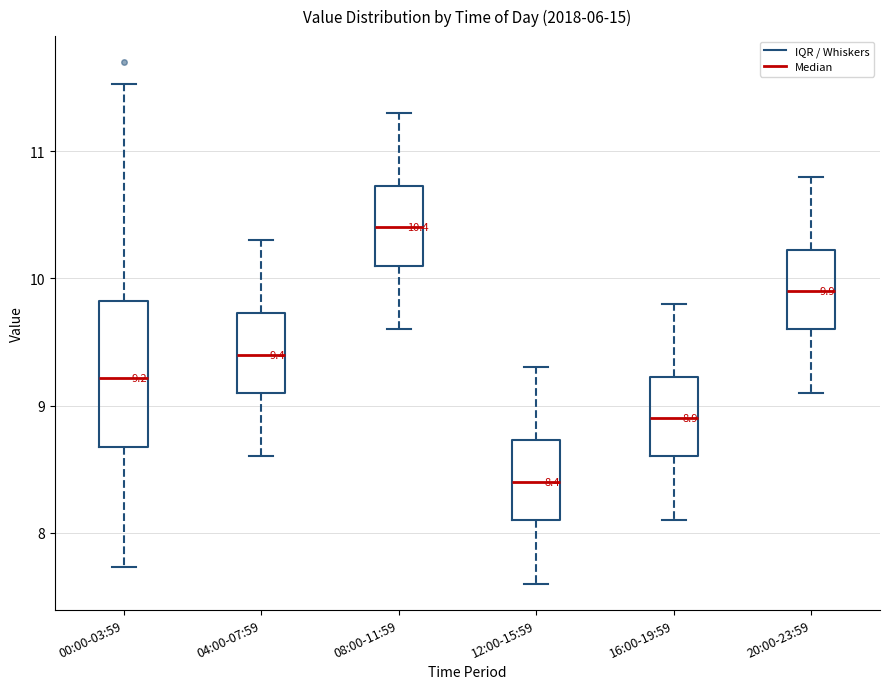

Which box is the tallest, from its lower edge to its upper edge?

00:00-03:59